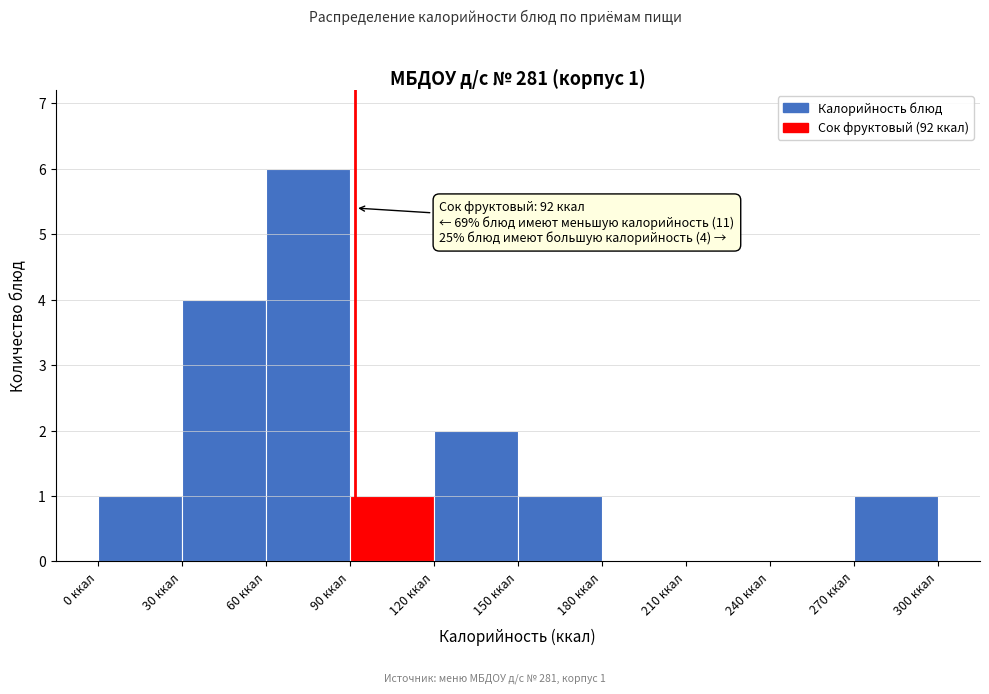

Over which range of the x-axis is the bar tallest?

60 to 90